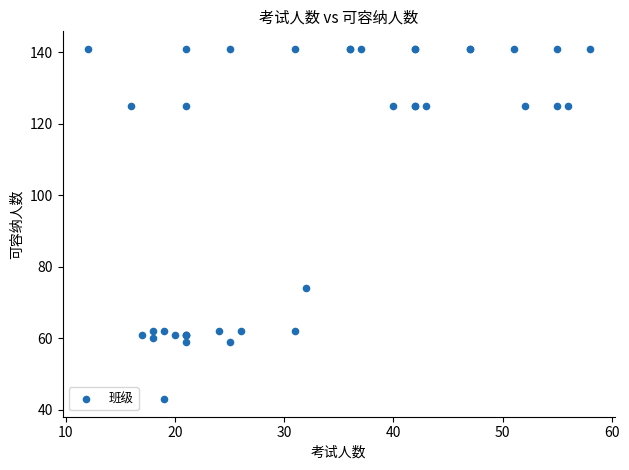

What Y value in the scatter plot is closest to 92?

74